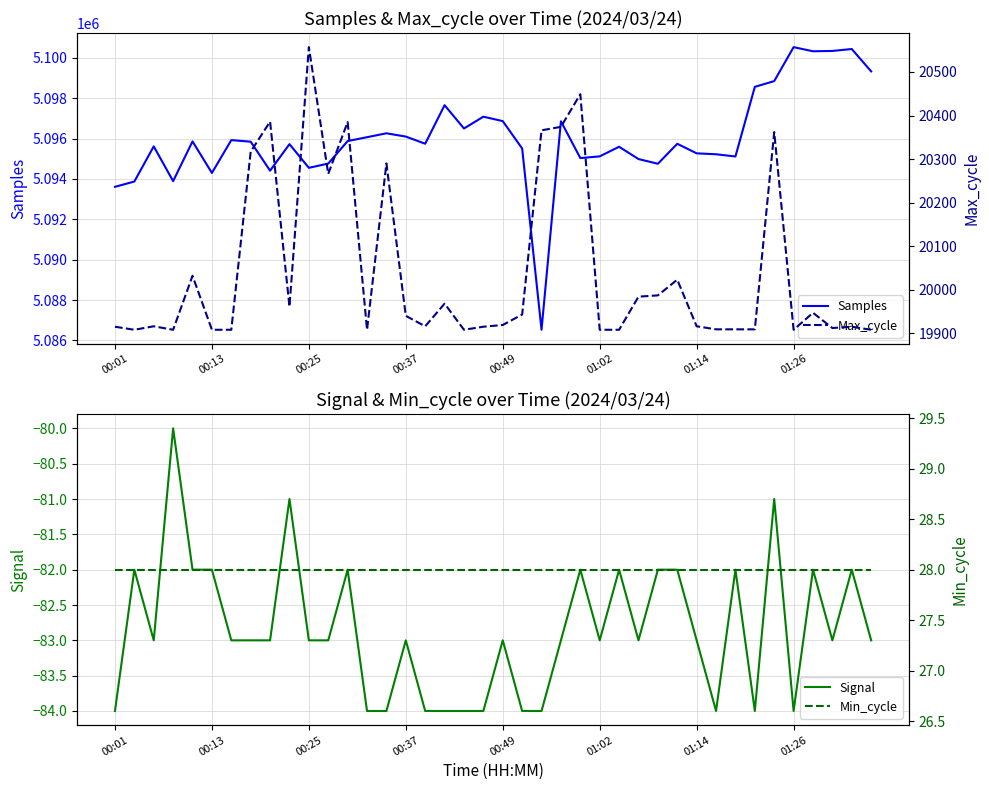

The Signal series shows -34 at 00:37. True or false?

False